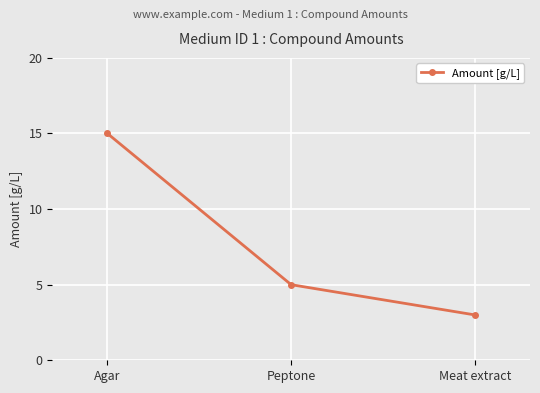

Reading left to right, extract all data points from this chart.

Agar=15	Peptone=5	Meat extract=3